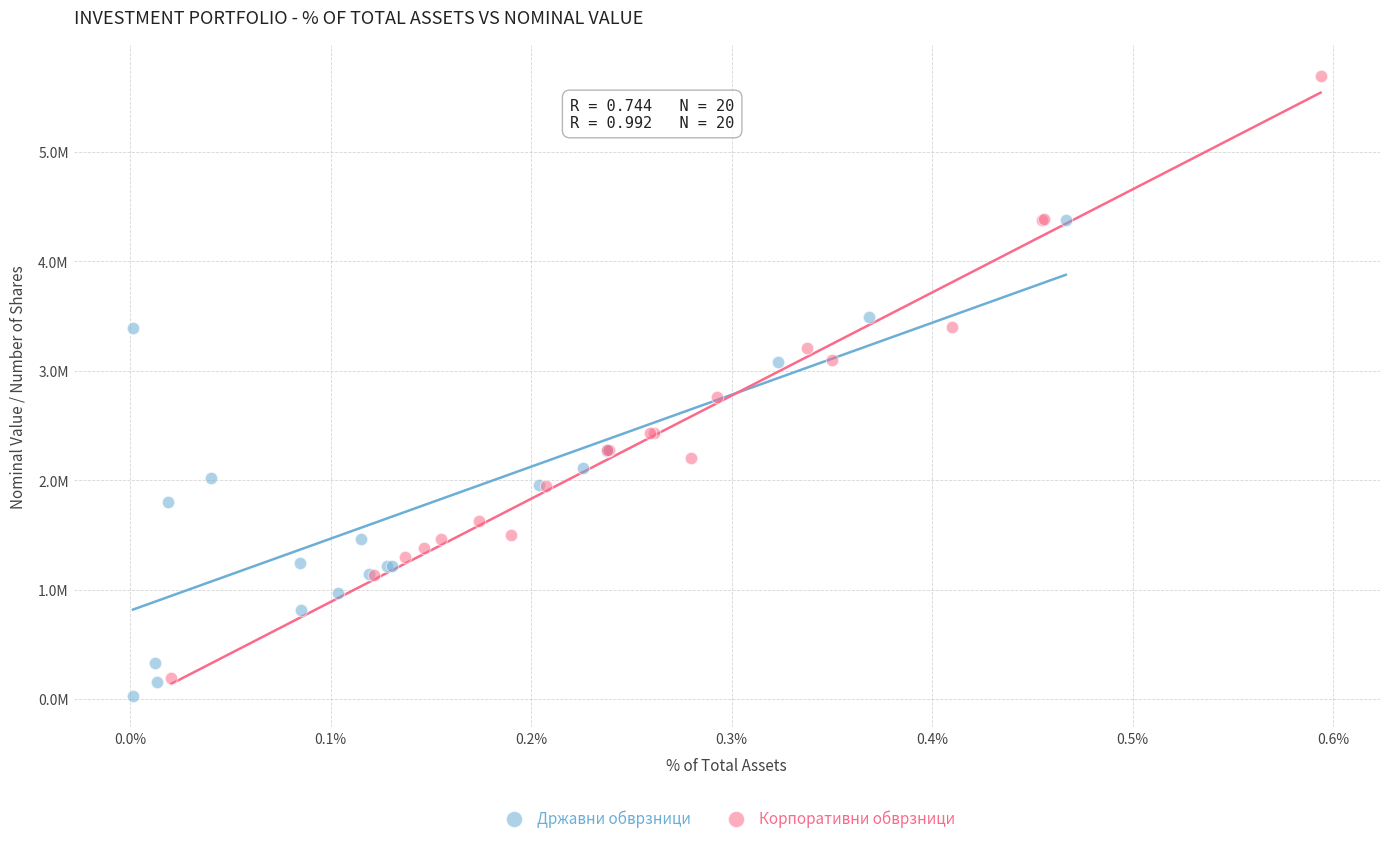

Which series has the largest Y range (max minus min)?

Корпоративни обврзници